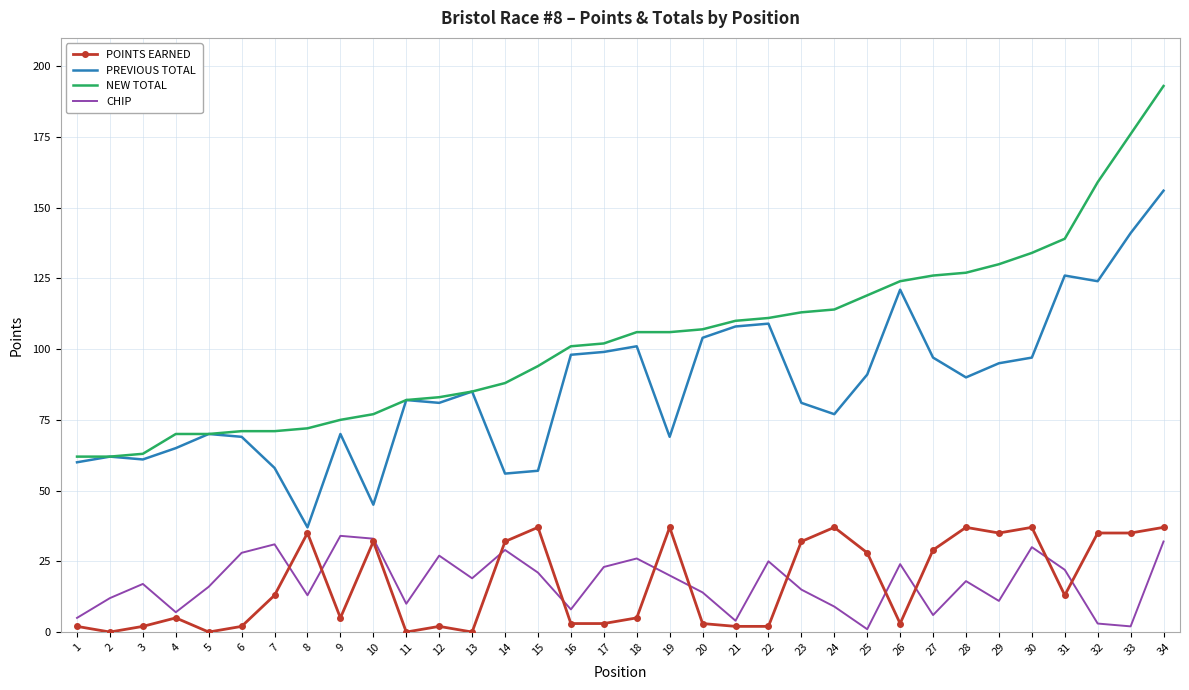

Reading left to right, transcribe all the data shown in this chart.

POINTS EARNED: 2	0	2	5	0	2	13	35	5	32	0	2	0	32	37	3	3	5	37	3	2	2	32	37	28	3	29	37	35	37	13	35	35	37
PREVIOUS TOTAL: 60	62	61	65	70	69	58	37	70	45	82	81	85	56	57	98	99	101	69	104	108	109	81	77	91	121	97	90	95	97	126	124	141	156
NEW TOTAL: 62	62	63	70	70	71	71	72	75	77	82	83	85	88	94	101	102	106	106	107	110	111	113	114	119	124	126	127	130	134	139	159	176	193
CHIP: 5	12	17	7	16	28	31	13	34	33	10	27	19	29	21	8	23	26	20	14	4	25	15	9	1	24	6	18	11	30	22	3	2	32